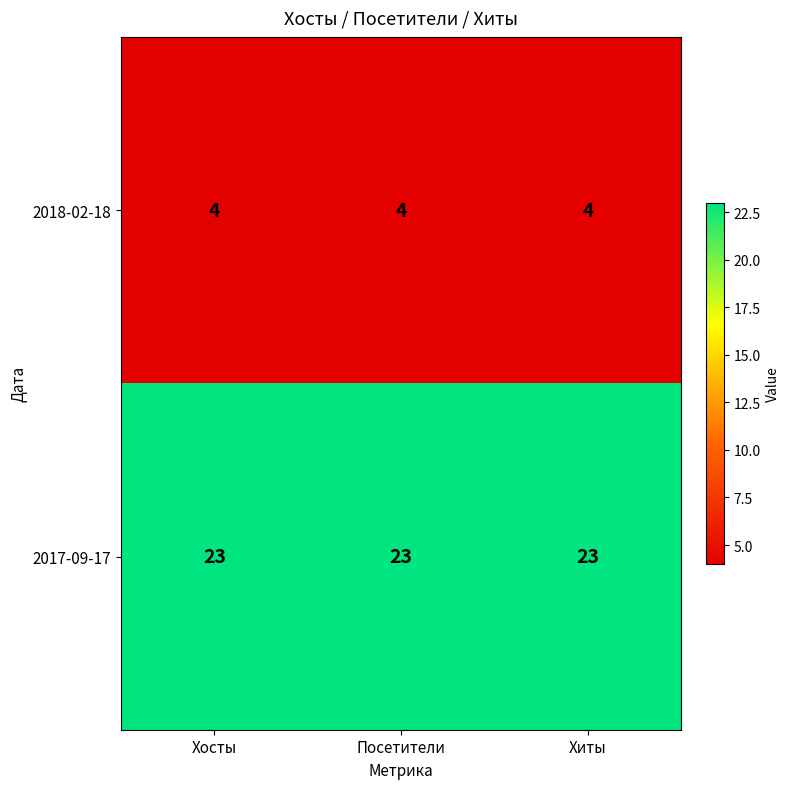

What is the difference between the highest and lowest values at Посетители?

19